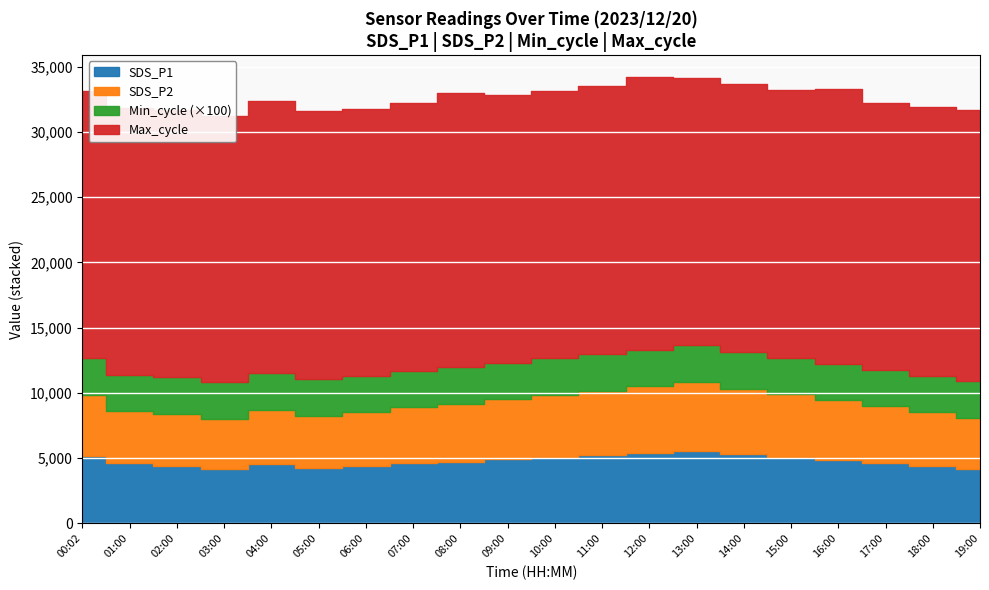

True or false: SDS_P2 has more than 0 points higher than both neighbors.

True